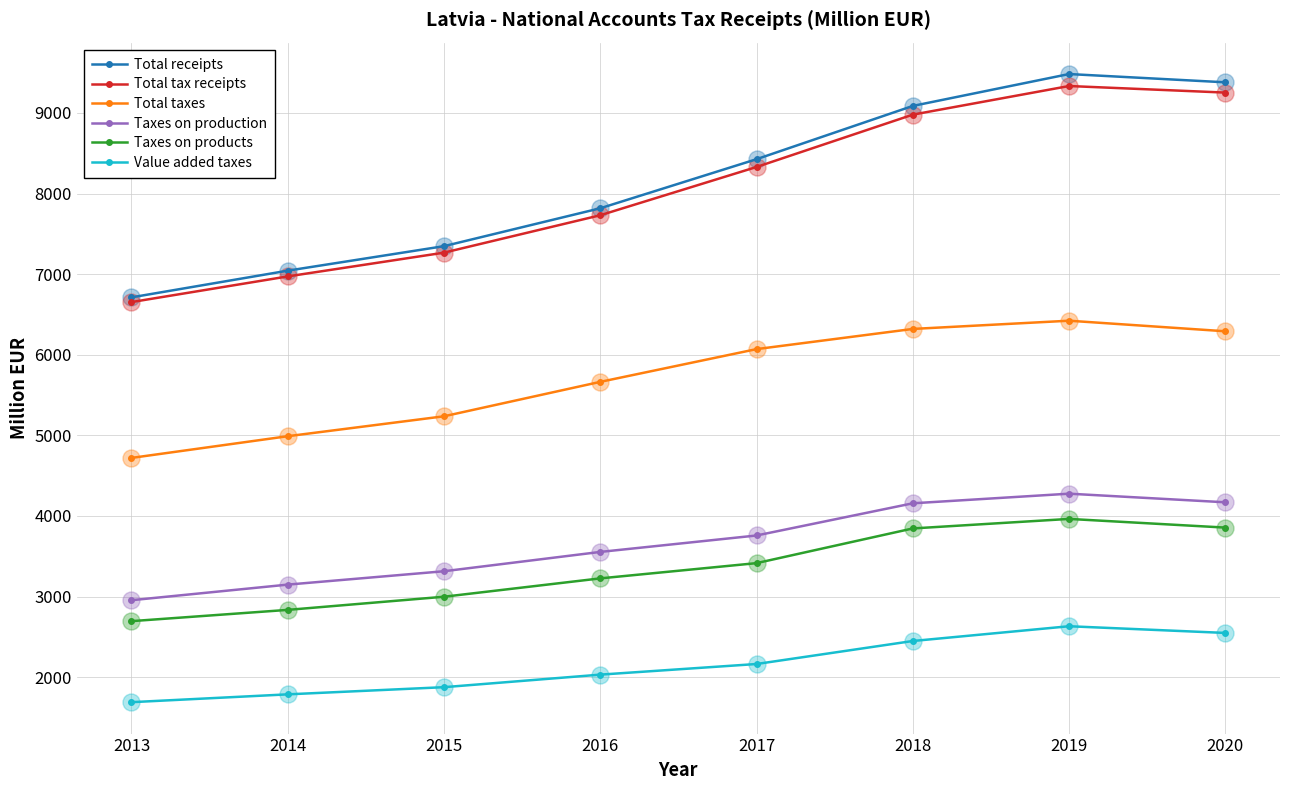

Is the value of Taxes on products at 2016 greater than the value of Total tax receipts at 2015?

No